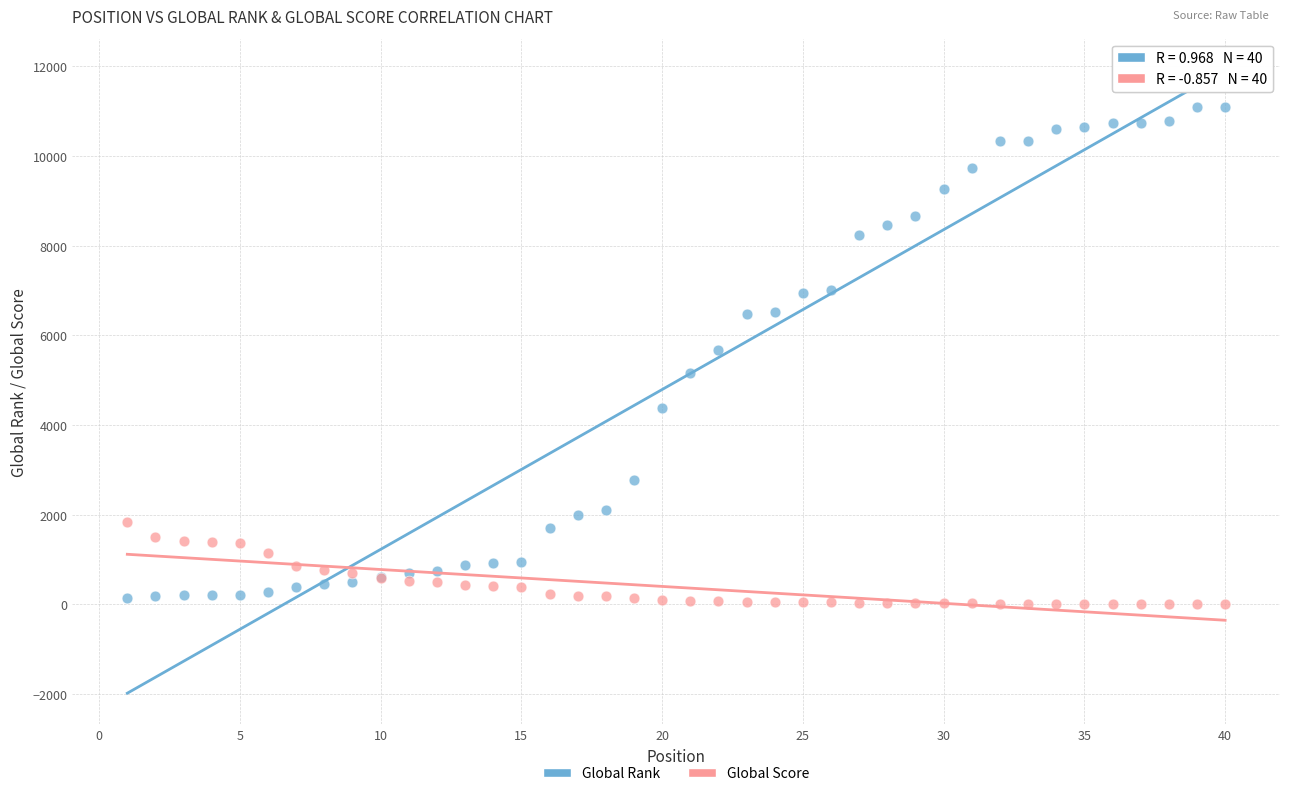

Which series contains the highest Y value?

Global Rank